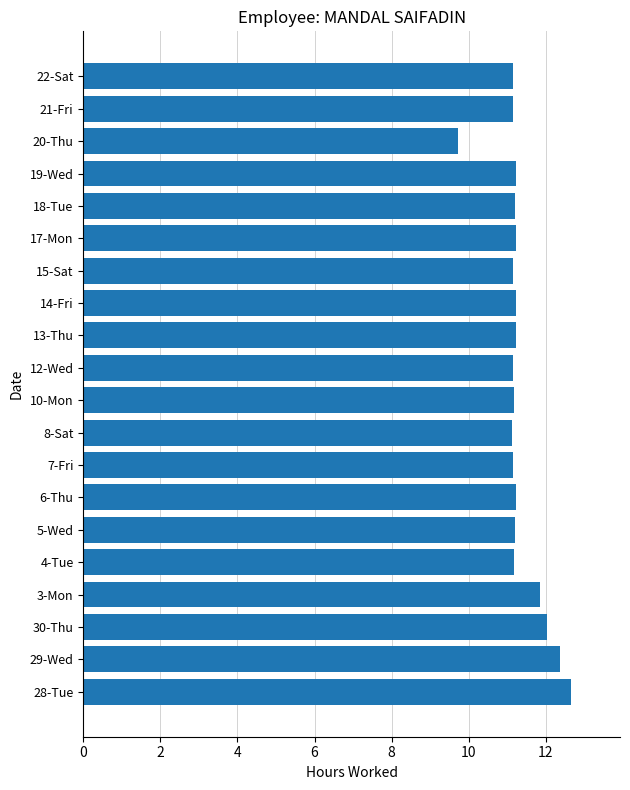

Is it true that the value at 19-Wed is 11.2?

True